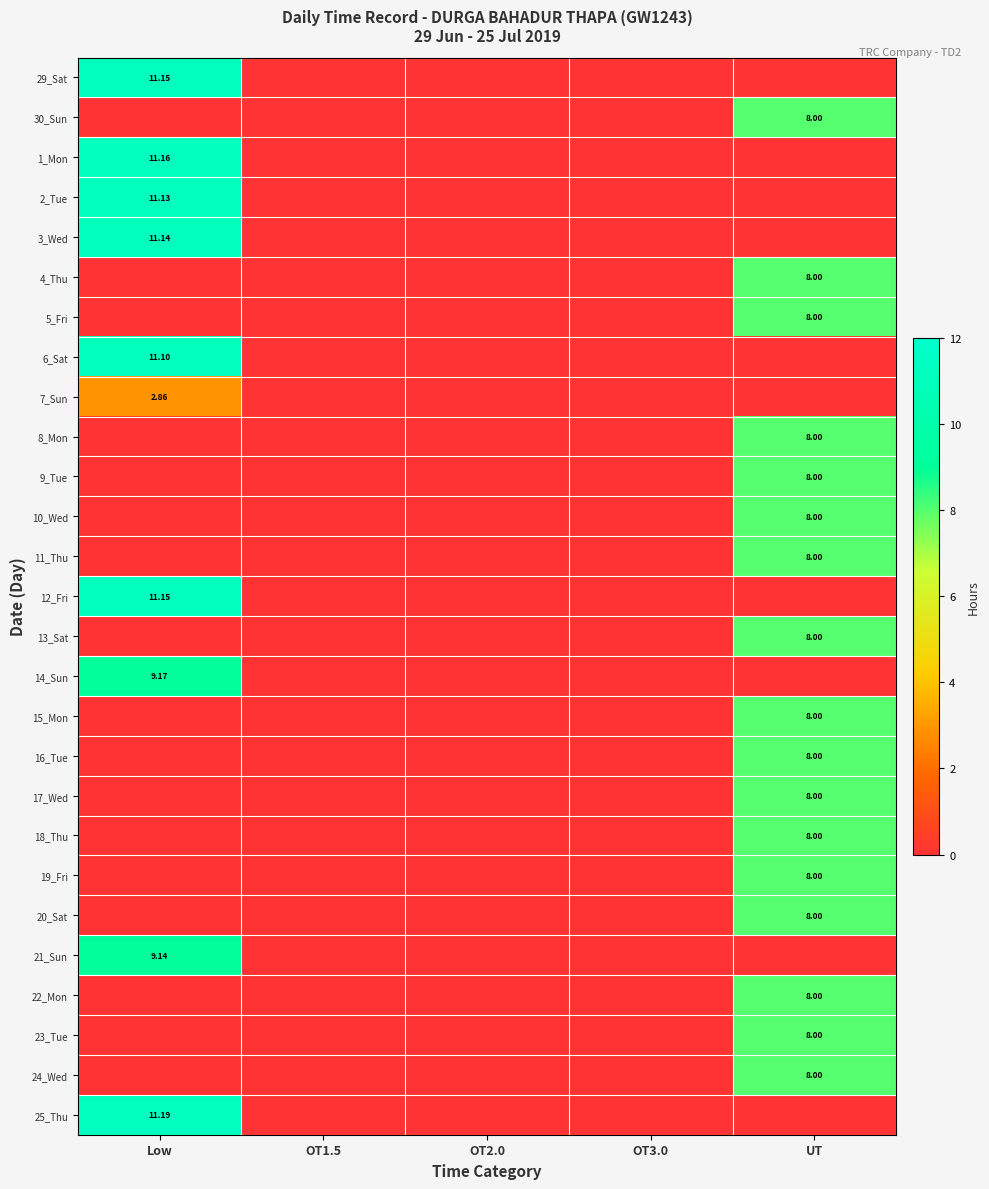

Which label corresponds to the smallest value in the chart?

OT1.5